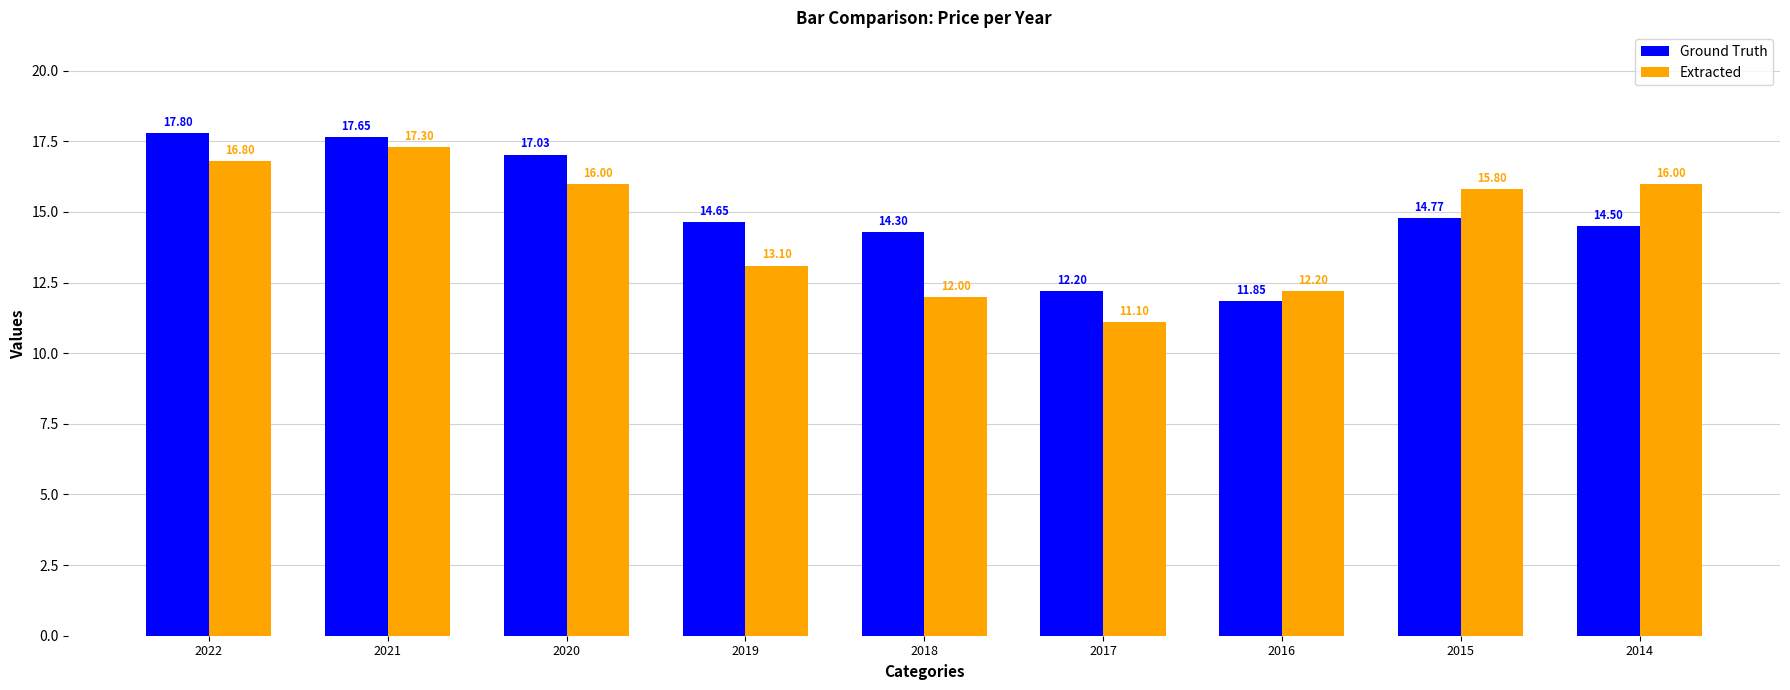

What is the sum of all Extracted values?

130.3